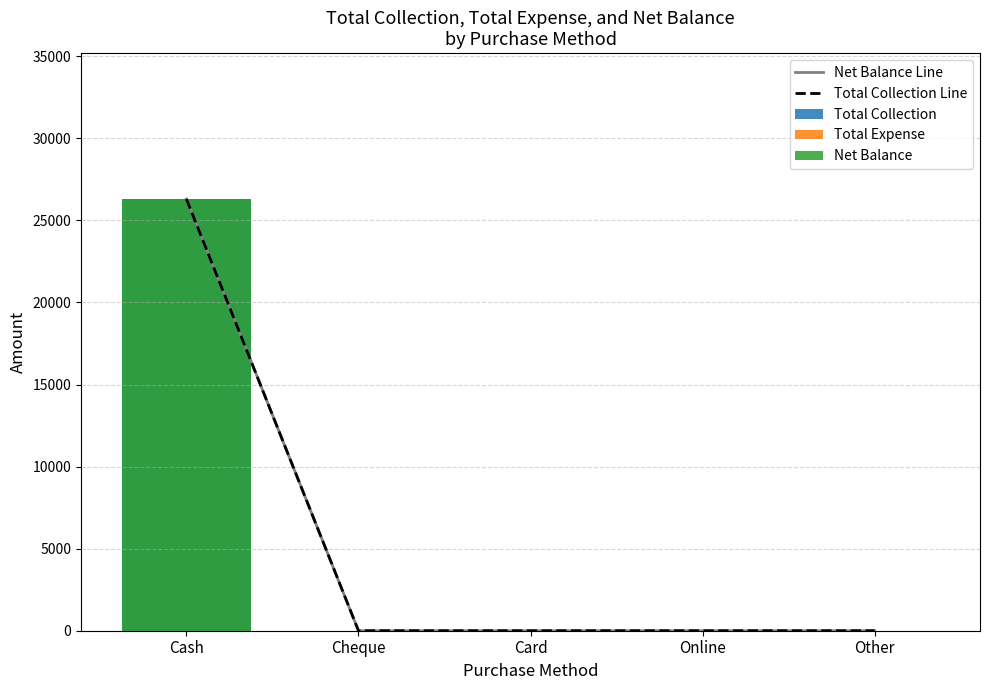

Is the value of Total Expense at Online greater than the value of Total Collection at Online?

No